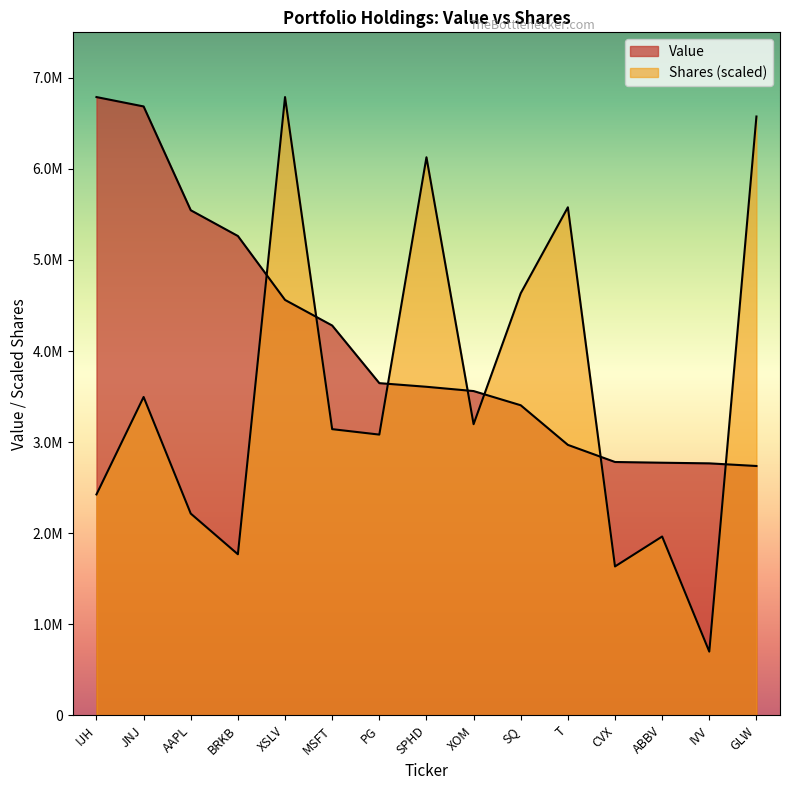

How many times do Value and Shares cross each other?

7